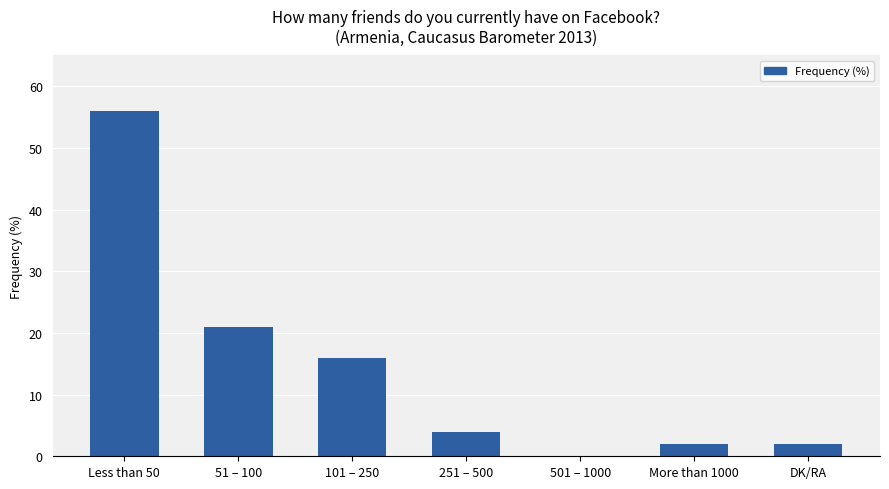

Reading right to left, extract all data points from this chart.

DK/RA=2	More than 1000=2	501 – 1000=0	251 – 500=4	101 – 250=16	51 – 100=21	Less than 50=56